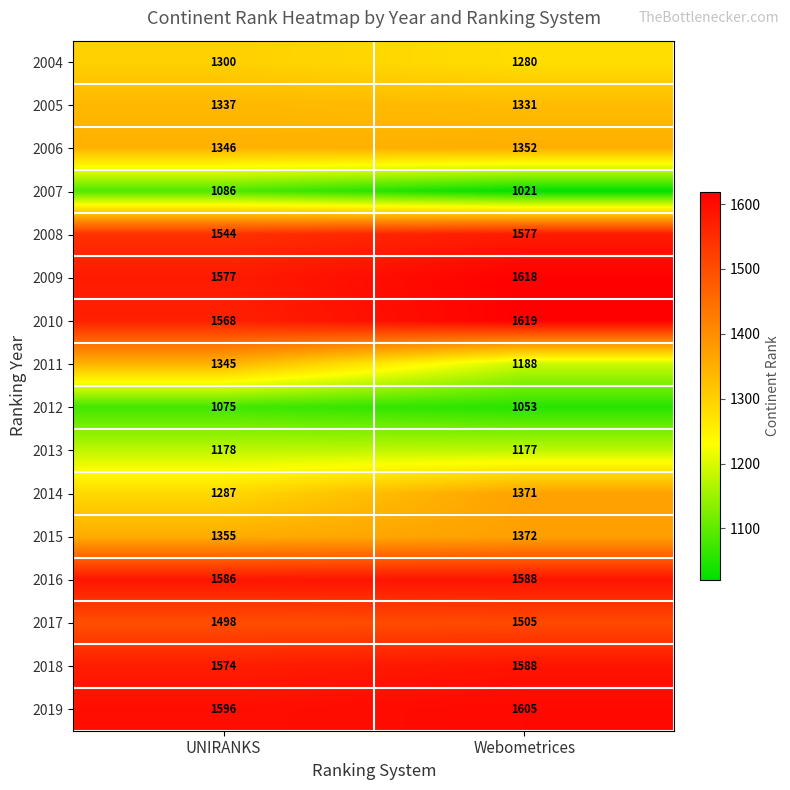

Is it true that 2004 equals 2289 at Webometrices?

False